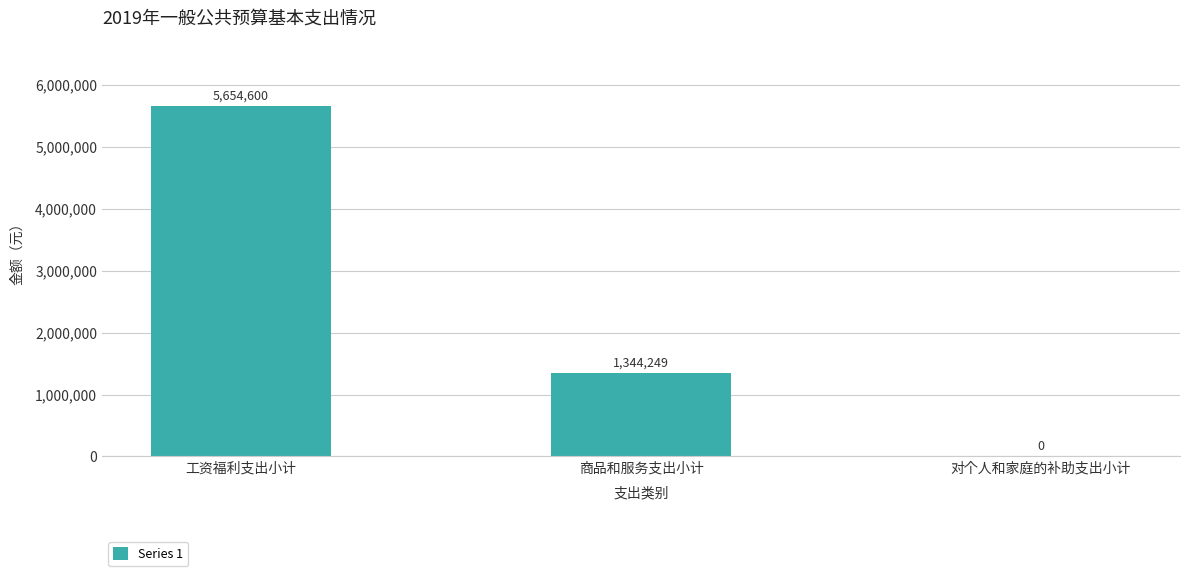

Reading right to left, list all the values displayed in this chart.

0	1344249	5654600